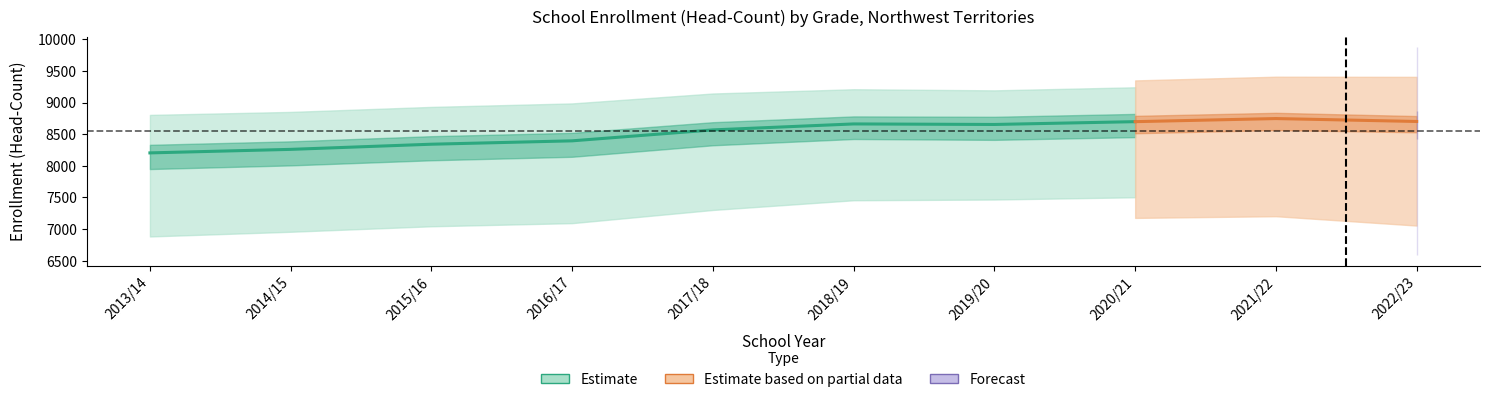

What is the label of the 4th point from the right?

2019/20